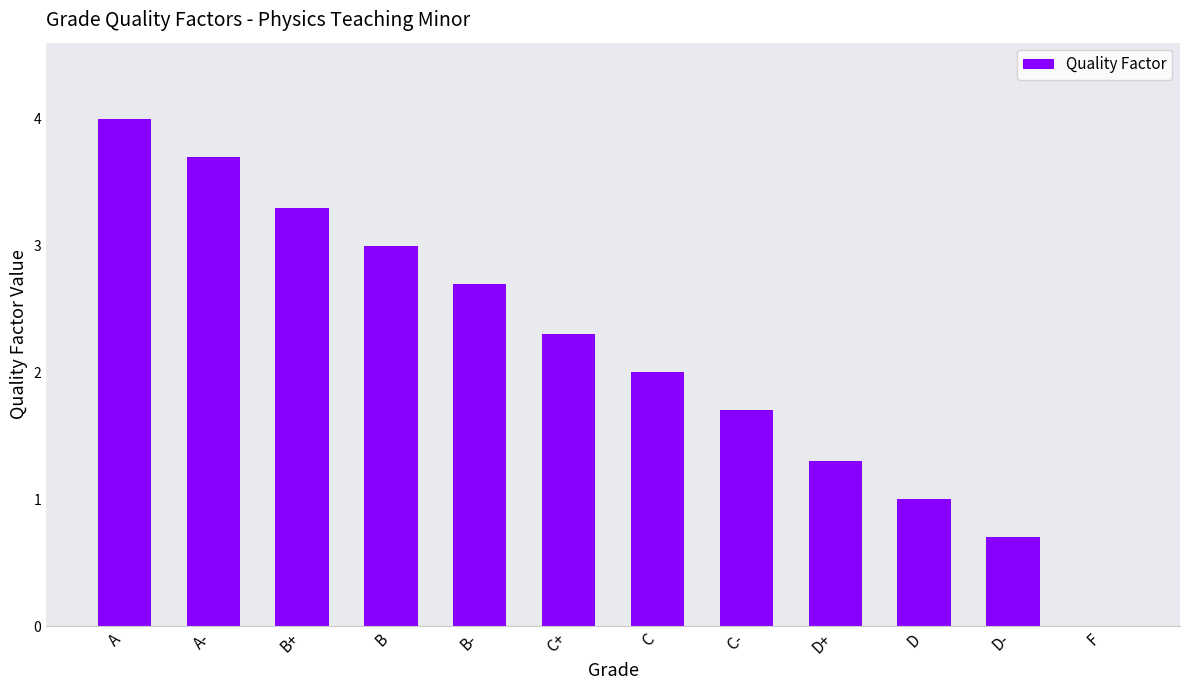

Is it true that the value at D is 0.4?

False